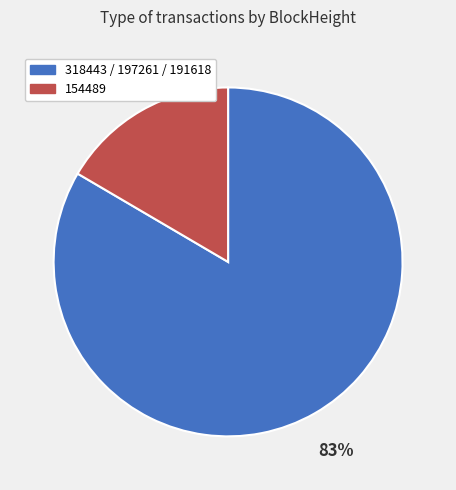

To the nearest percent, what is the average slice percentage?

50%